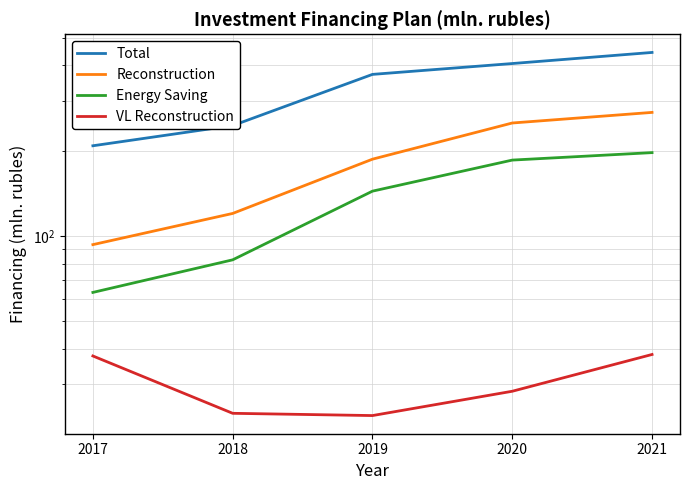

True or false: Reconstruction and Energy Saving intersect in this chart.

False